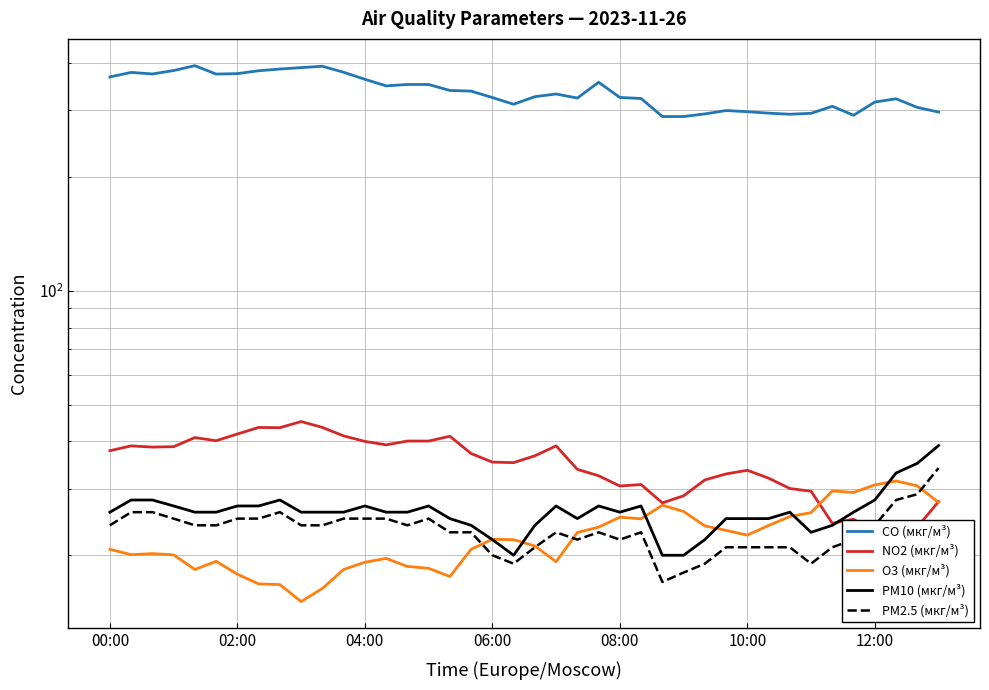

What is the highest value of the PM10 (мкг/м³) series?

39.0